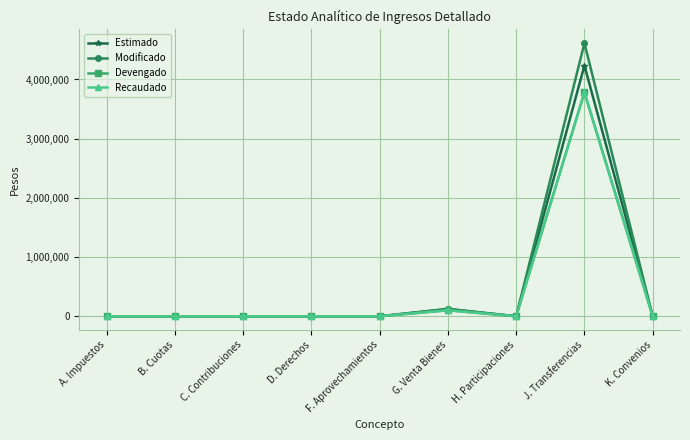

What is the greatest value displayed?

4614022.5